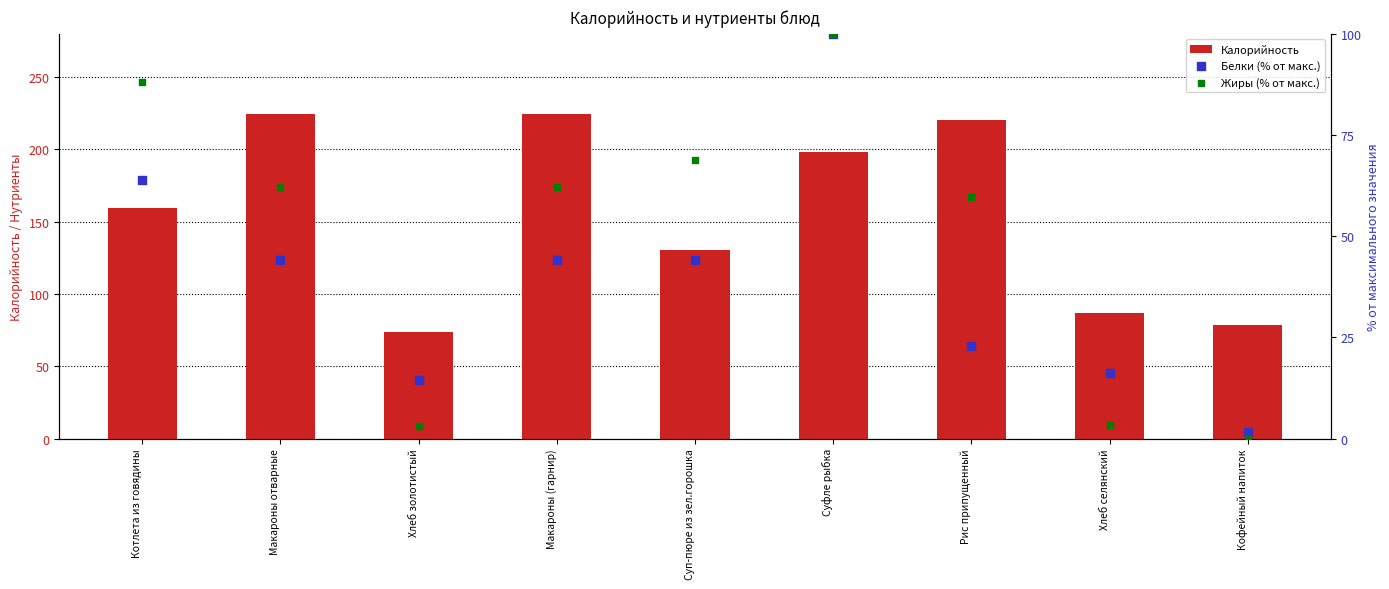

Which series has the largest total across all categories?

Калорийность